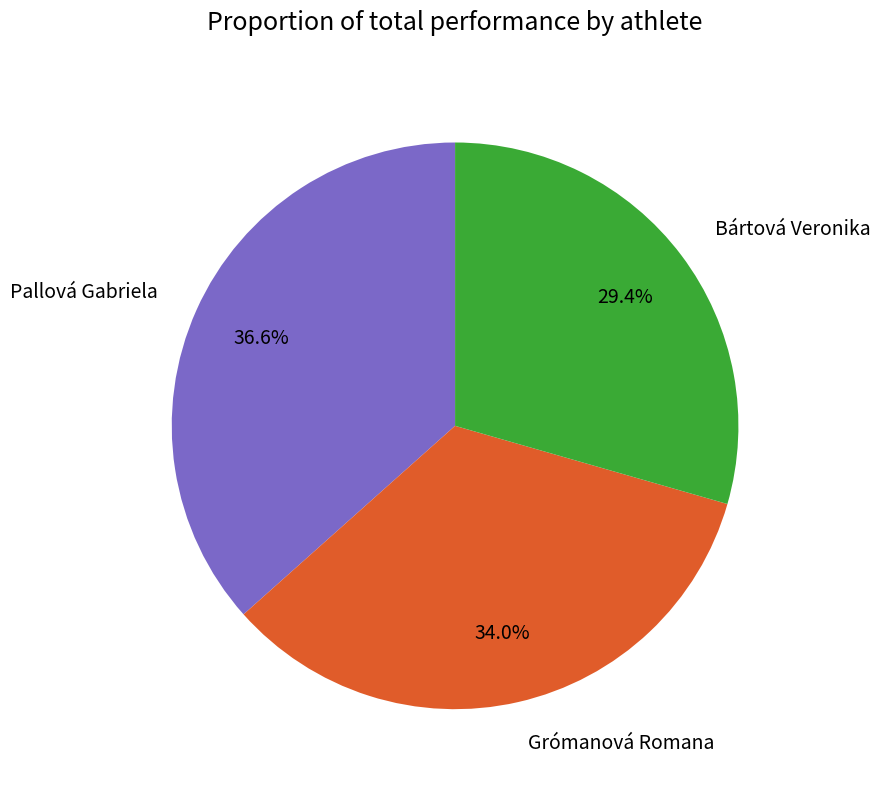

Which category has the smallest portion of the pie?

Bártová Veronika